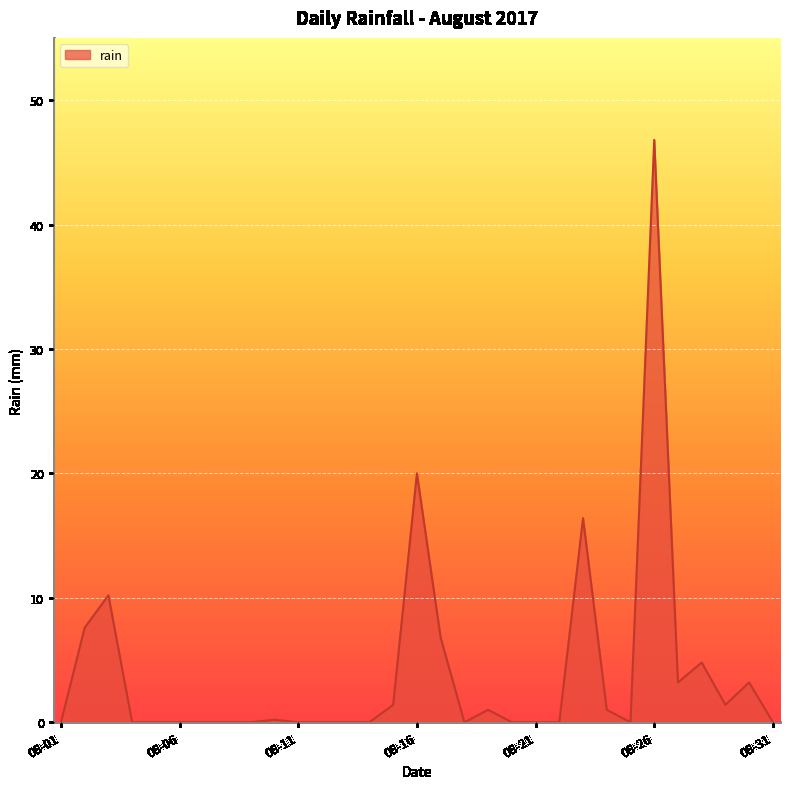

What is the difference between the maximum and minimum values?

46.8